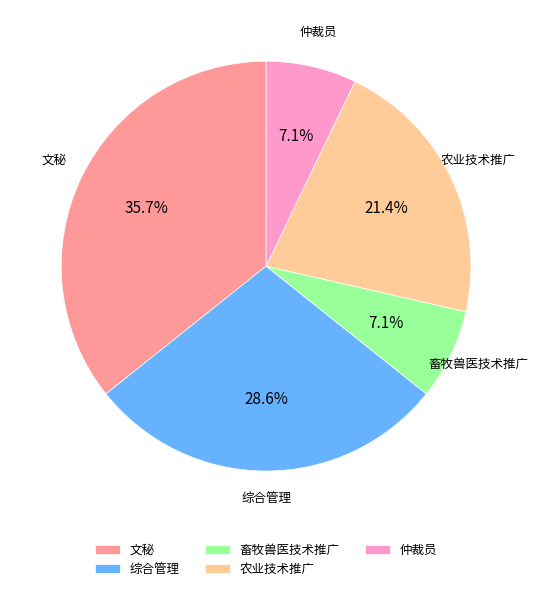

Is the sum of 文秘 and 综合管理 greater than half?

Yes